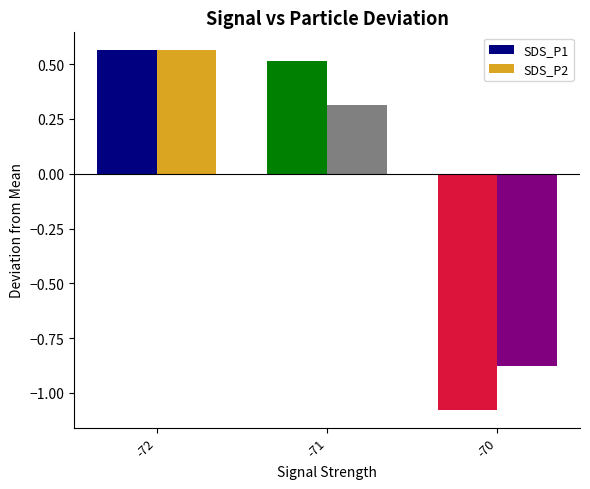

Which category has the highest value across all series?

-72